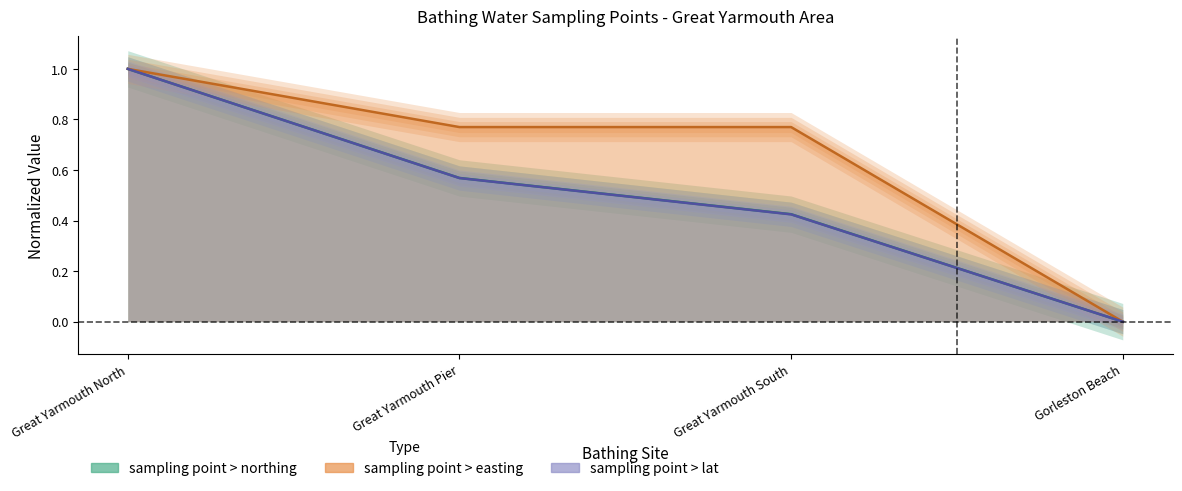

Reading left to right, what are all the values shown in this chart?

sampling point > northing: Great Yarmouth North=1.0	Great Yarmouth Pier=0.6	Great Yarmouth South=0.4	Gorleston Beach=0.0
sampling point > easting: Great Yarmouth North=1.0	Great Yarmouth Pier=0.8	Great Yarmouth South=0.8	Gorleston Beach=0.0
sampling point > lat: Great Yarmouth North=1.0	Great Yarmouth Pier=0.6	Great Yarmouth South=0.4	Gorleston Beach=0.0